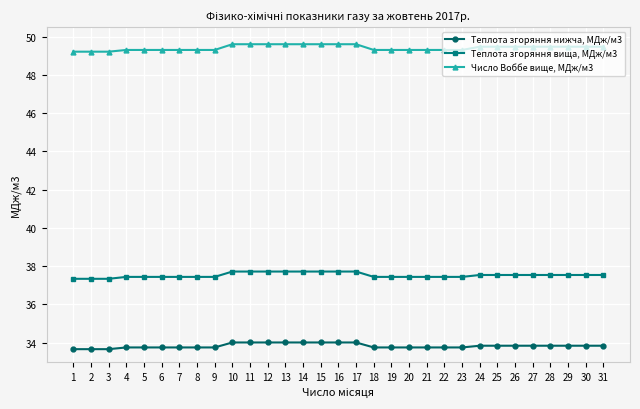

What is the difference between the highest and lowest values at 28?

15.6